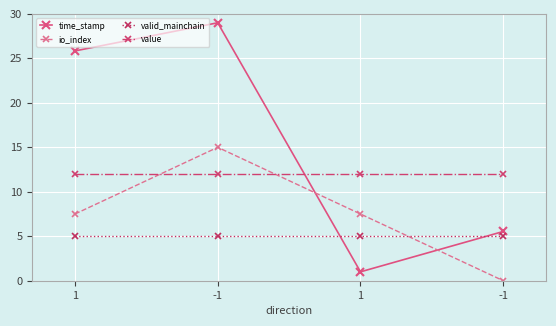

Where do io_index and time_stamp first cross each other?

-1 and 1